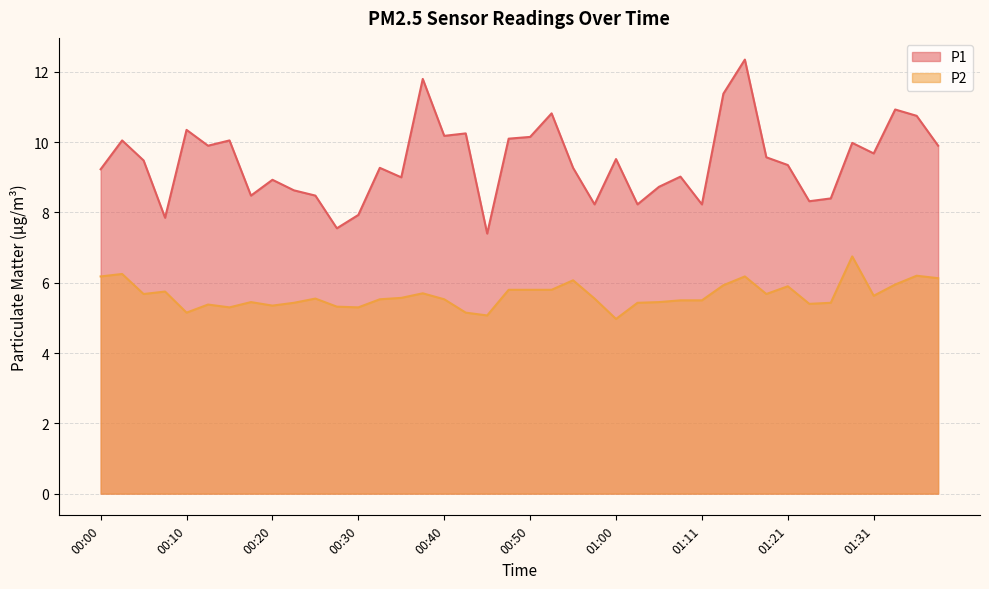

Which series changed the most between 00:02 and 01:00?

P2